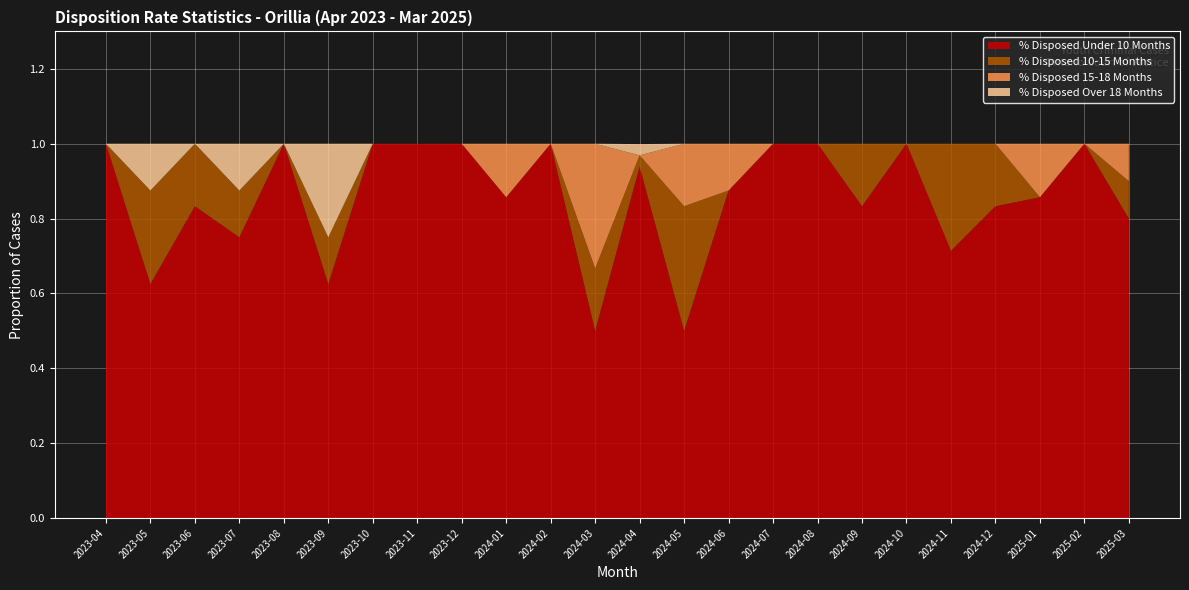

Reading left to right, list all the values displayed in this chart.

% Disposed Under 10 Months: 2023-04=1.0	2023-05=0.6	2023-06=0.8	2023-07=0.8	2023-08=1.0	2023-09=0.6	2023-10=1.0	2023-11=1.0	2023-12=1.0	2024-01=0.9	2024-02=1.0	2024-03=0.5	2024-04=0.9	2024-05=0.5	2024-06=0.9	2024-07=1.0	2024-08=1.0	2024-09=0.8	2024-10=1.0	2024-11=0.7	2024-12=0.8	2025-01=0.9	2025-02=1.0	2025-03=0.8
% Disposed 10-15 Months: 2023-04=0.0	2023-05=0.2	2023-06=0.2	2023-07=0.1	2023-08=0.0	2023-09=0.1	2023-10=0.0	2023-11=0.0	2023-12=0.0	2024-01=0.0	2024-02=0.0	2024-03=0.2	2024-04=0.0	2024-05=0.3	2024-06=0.0	2024-07=0.0	2024-08=0.0	2024-09=0.2	2024-10=0.0	2024-11=0.3	2024-12=0.2	2025-01=0.0	2025-02=0.0	2025-03=0.1
% Disposed 15-18 Months: 2023-04=0.0	2023-05=0.0	2023-06=0.0	2023-07=0.0	2023-08=0.0	2023-09=0.0	2023-10=0.0	2023-11=0.0	2023-12=0.0	2024-01=0.1	2024-02=0.0	2024-03=0.3	2024-04=0.0	2024-05=0.2	2024-06=0.1	2024-07=0.0	2024-08=0.0	2024-09=0.0	2024-10=0.0	2024-11=0.0	2024-12=0.0	2025-01=0.1	2025-02=0.0	2025-03=0.1
% Disposed Over 18 Months: 2023-04=0.0	2023-05=0.1	2023-06=0.0	2023-07=0.1	2023-08=0.0	2023-09=0.2	2023-10=0.0	2023-11=0.0	2023-12=0.0	2024-01=0.0	2024-02=0.0	2024-03=0.0	2024-04=0.0	2024-05=0.0	2024-06=0.0	2024-07=0.0	2024-08=0.0	2024-09=0.0	2024-10=0.0	2024-11=0.0	2024-12=0.0	2025-01=0.0	2025-02=0.0	2025-03=0.0